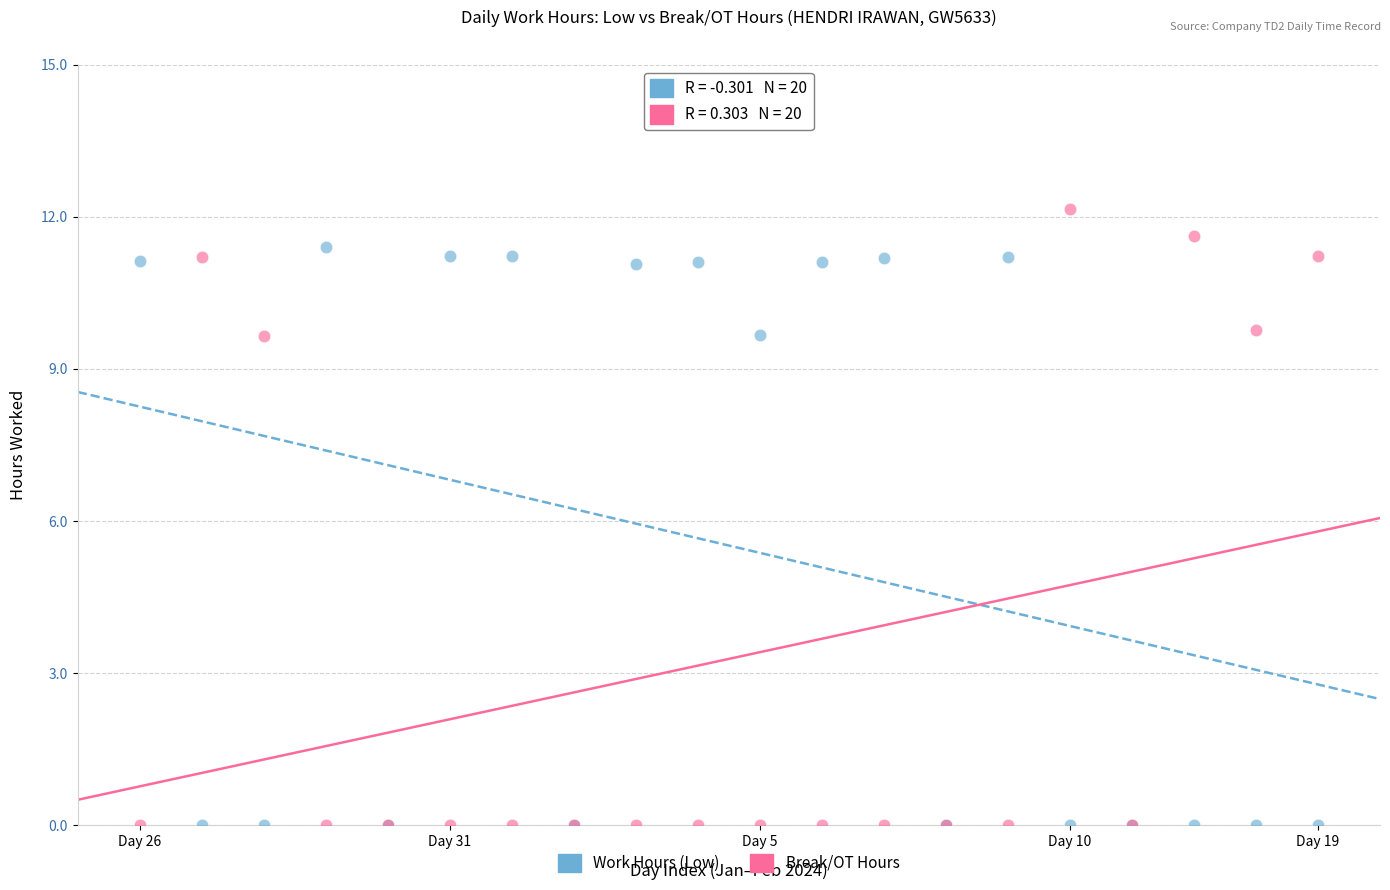

Which series has the largest Y range (max minus min)?

Break/OT Hours